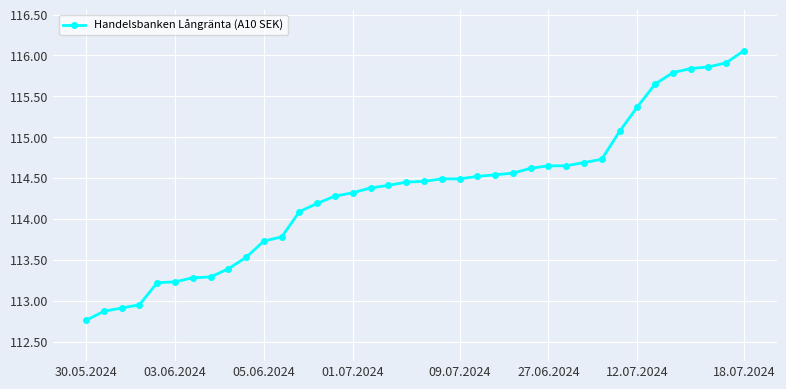

What is the value of the 17th point from the left?

114.4